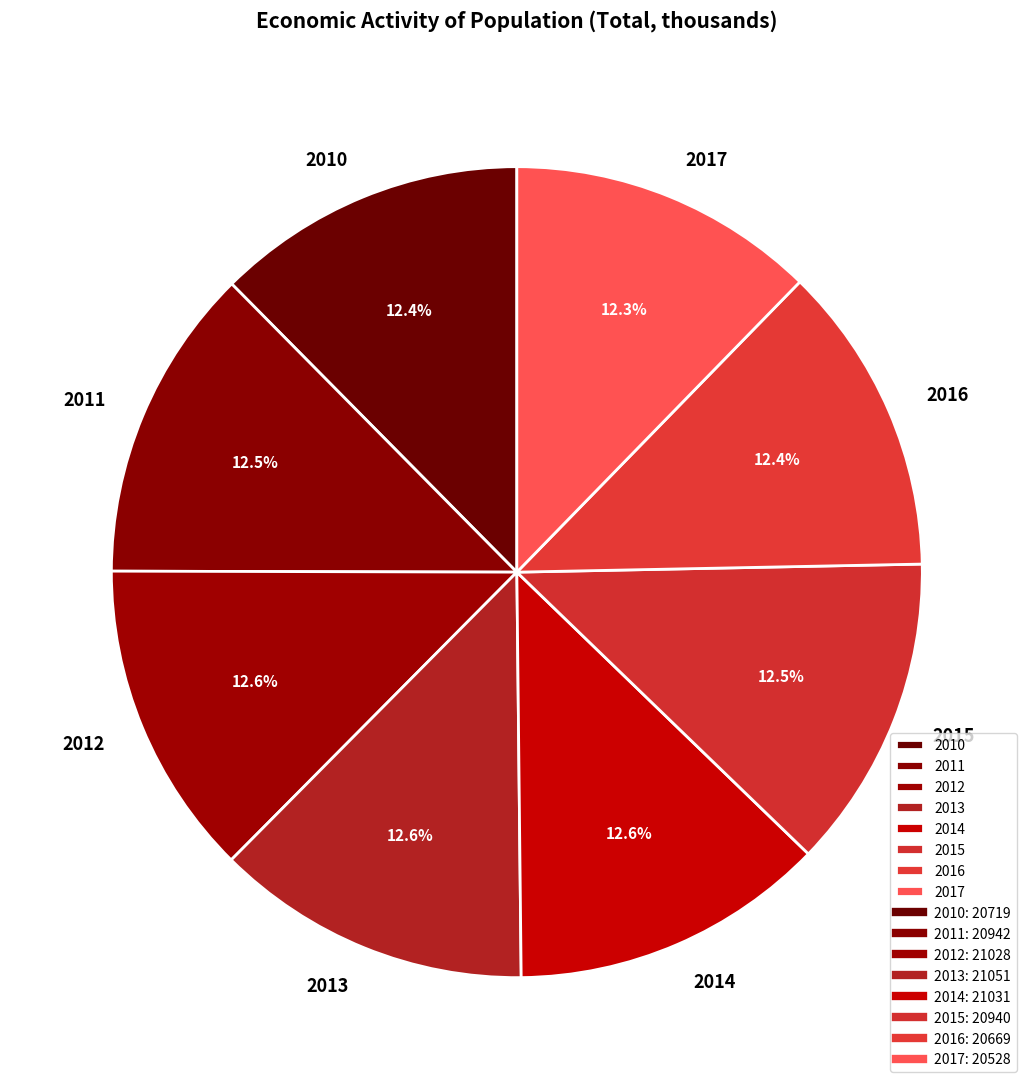

What is the ratio of the value at 2015 to the value at 2016?

1.0